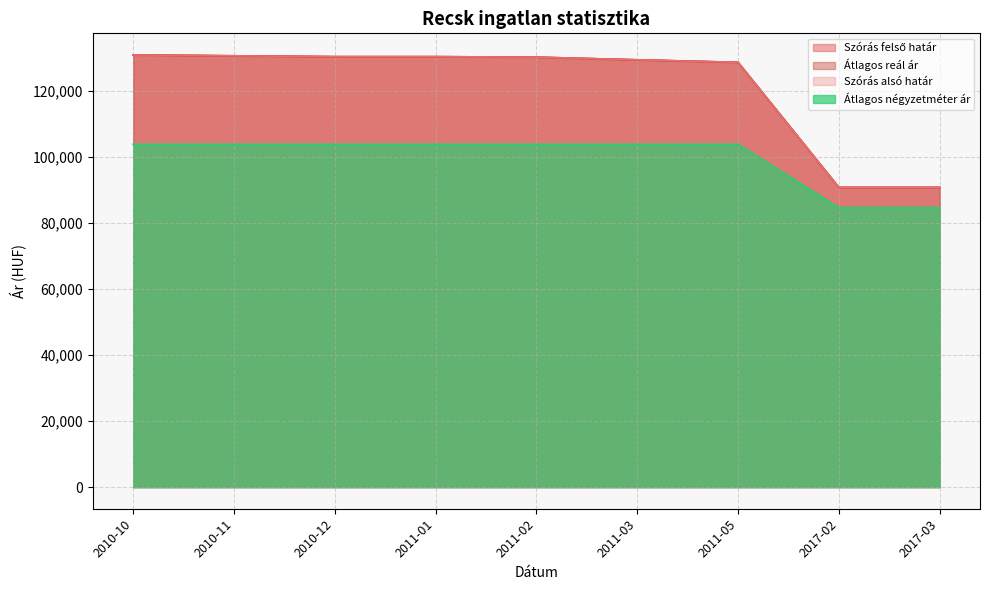

List the series in order of their peak value, lowest first.

Átlagos négyzetméter ár, Szórás felső határ, Átlagos reál ár, Szórás alsó határ